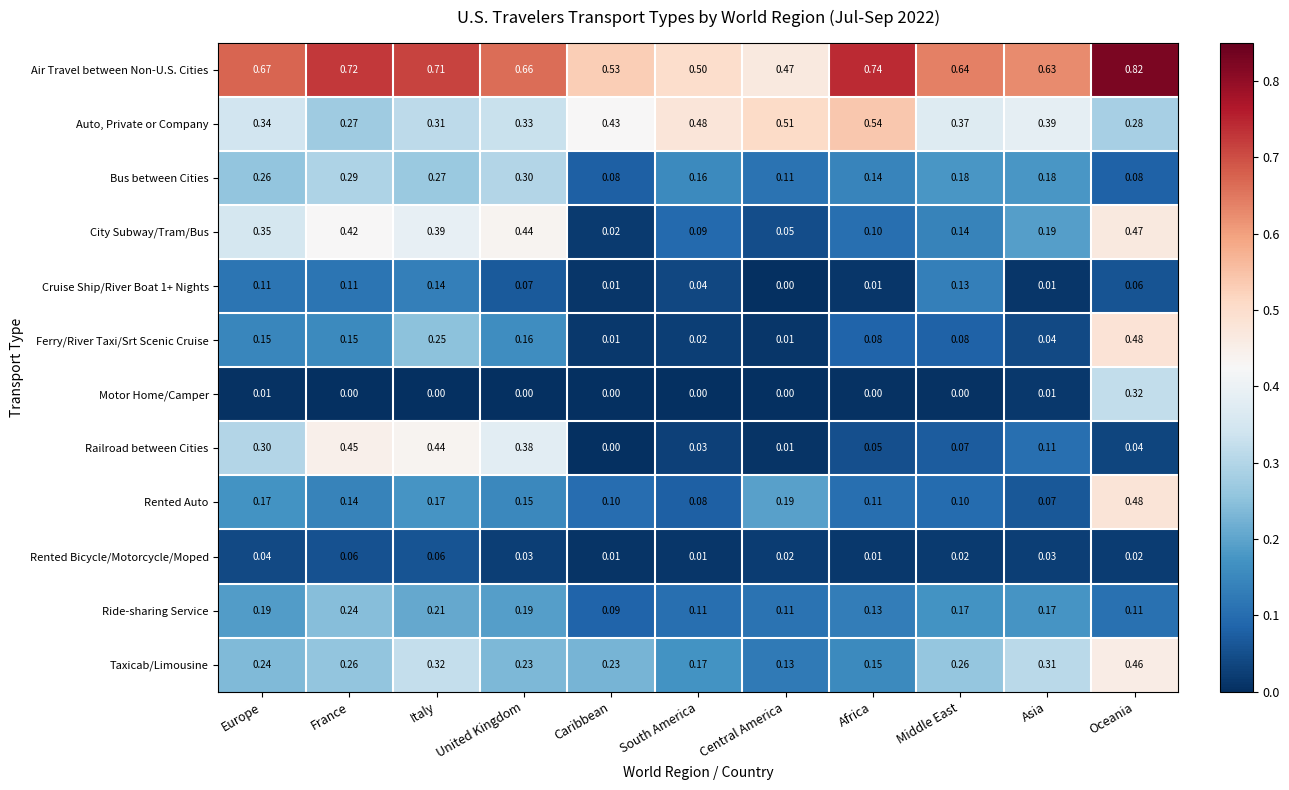

Which series has the largest range (max minus min)?

Ferry/River Taxi/Srt Scenic Cruise